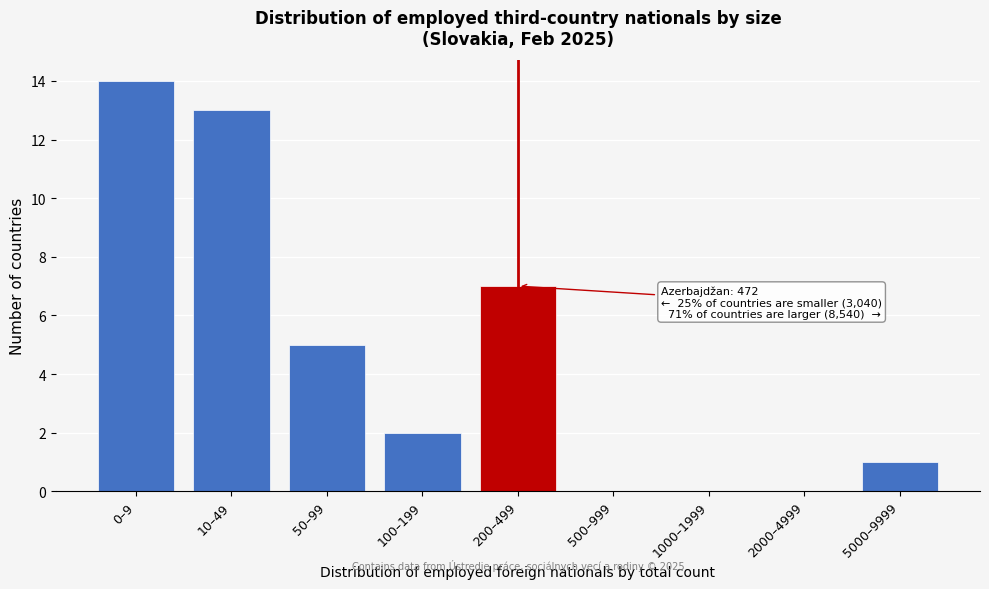

Reading left to right, list all the values displayed in this chart.

0–9=14	10–49=13	50–99=5	100–199=2	200–499=7	500–999=0	1000–1999=0	2000–4999=0	5000–9999=1